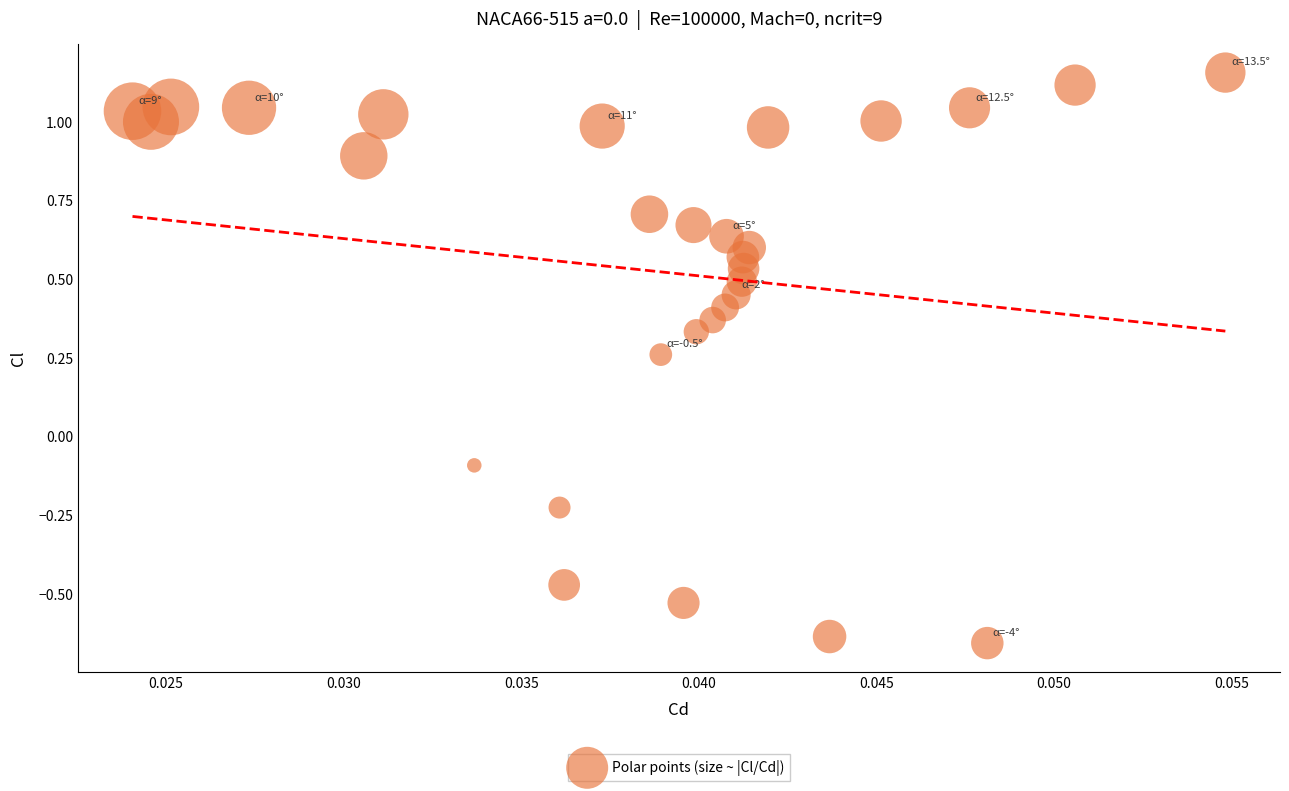

What is the range of Y values (max minus min)?

1.8